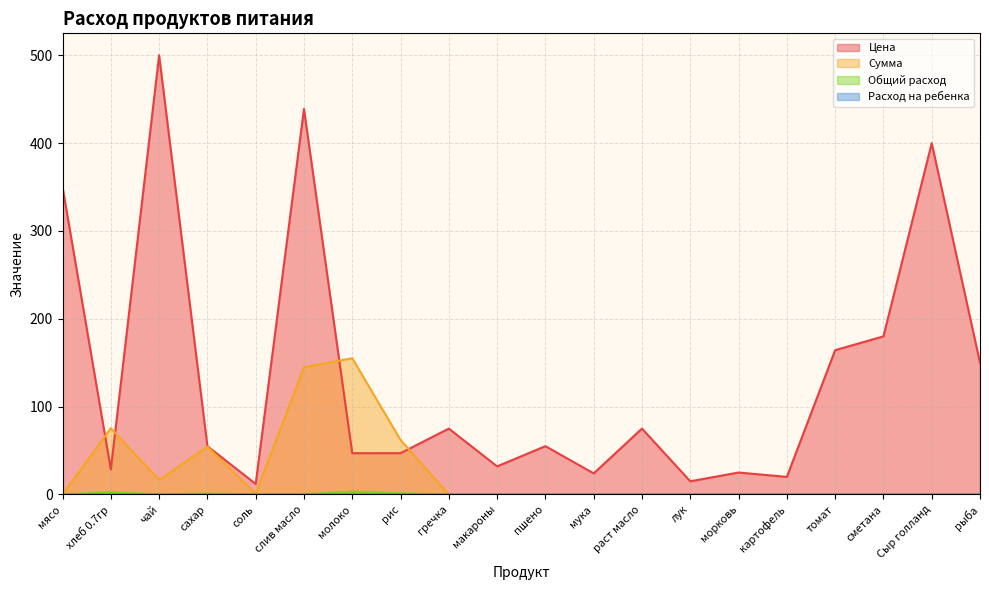

What are all the series names shown in the legend?

Цена, Сумма, Общий расход, Расход на ребенка